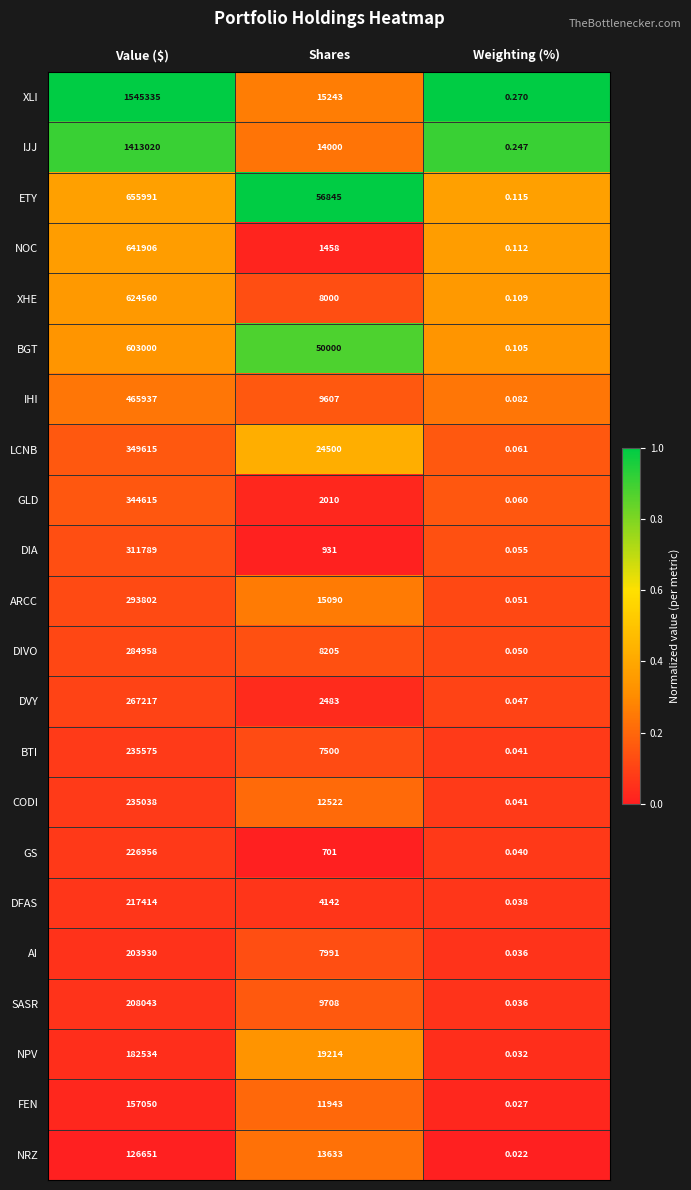

At which category does the chart reach its peak across all series?

Value ($)